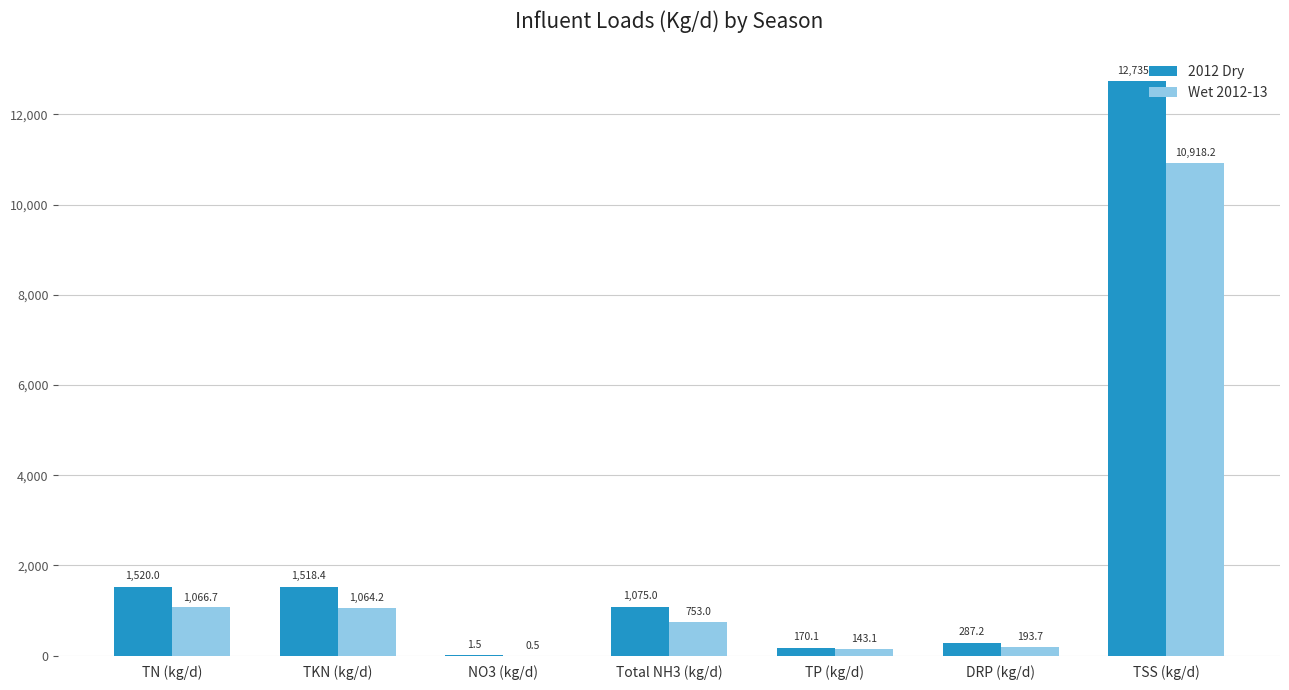

Which series has the largest total across all categories?

2012 Dry